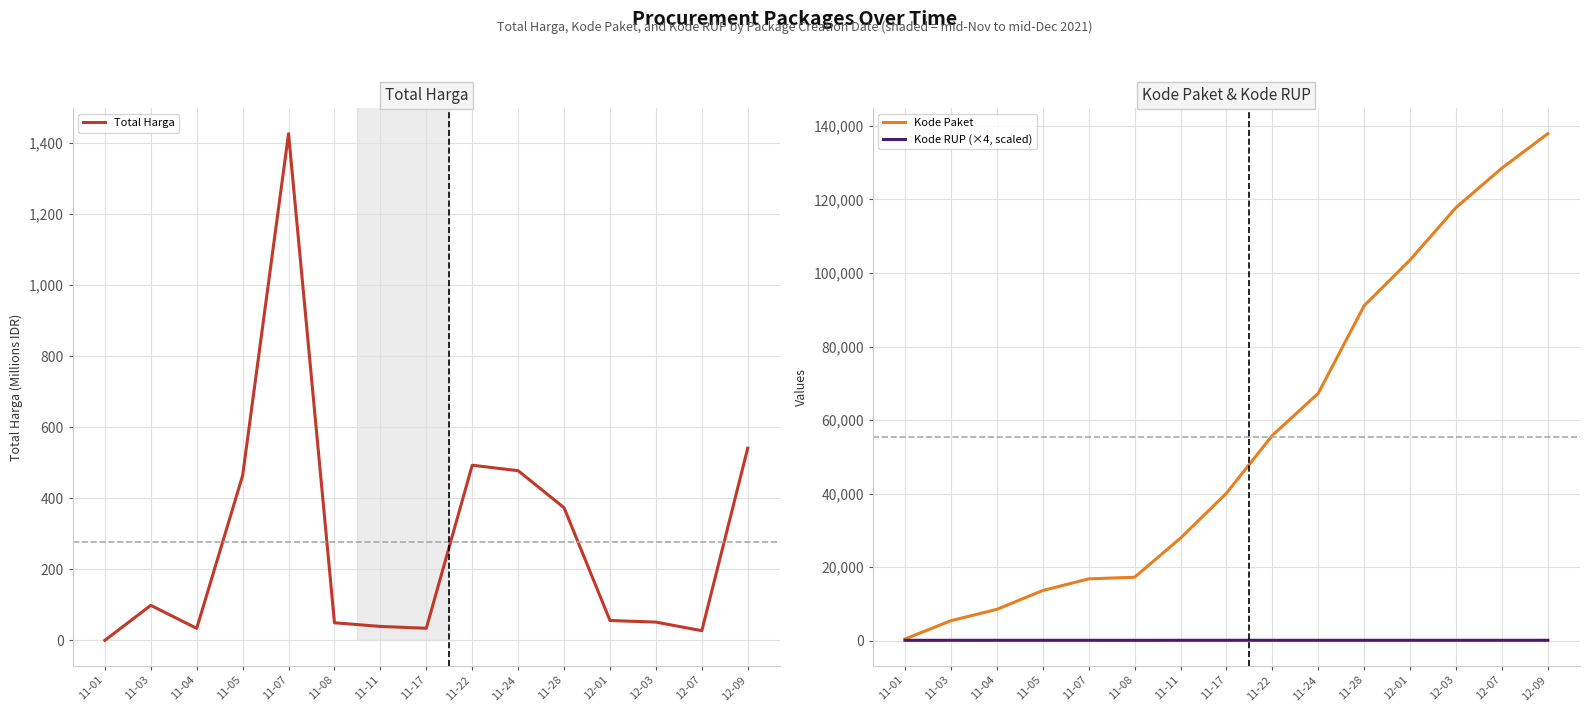

The value of Kode Paket at 11-11 is 14162.7. True or false?

False